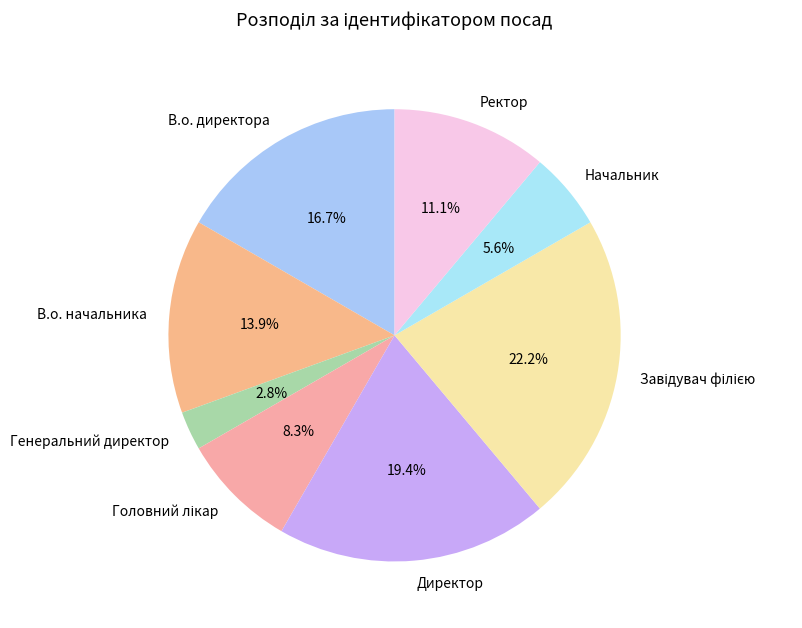

Which slice is the smallest?

Генеральний директор